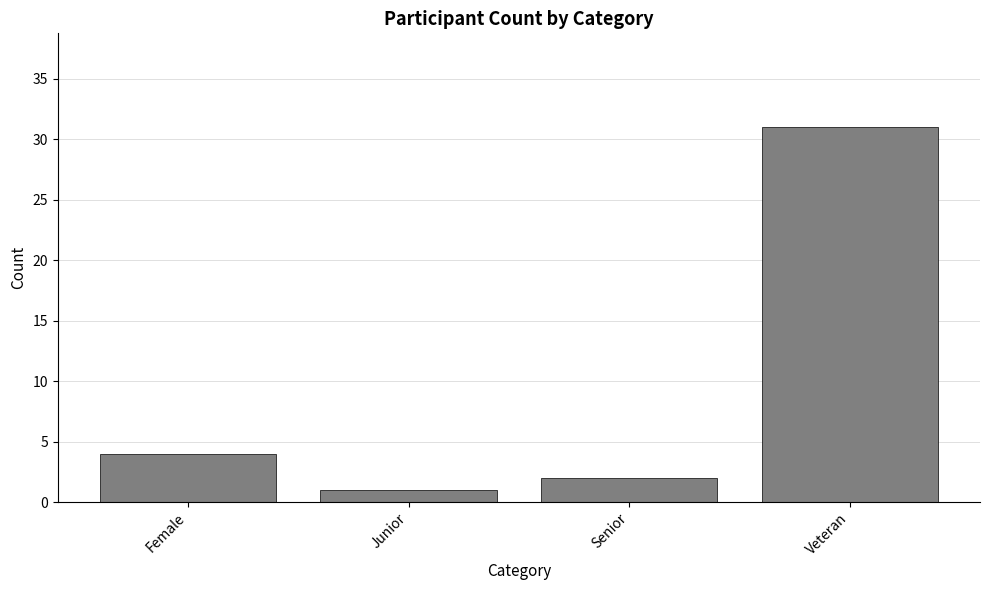

Rank the categories by value from highest to lowest.

Veteran, Female, Senior, Junior